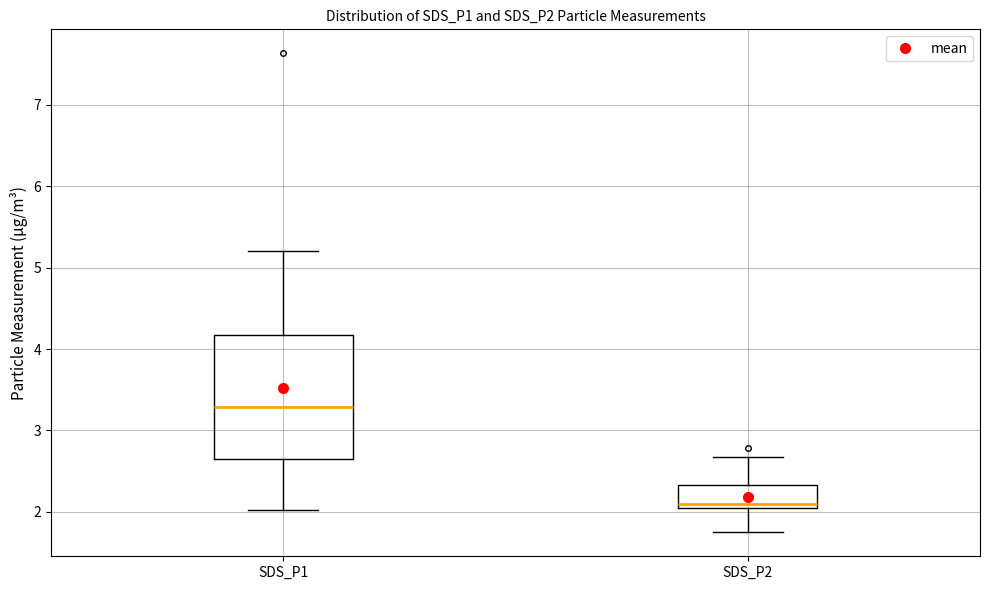

Reading left to right, read every box against the y-axis: the position of its median line, the range the box covers, and the ends of its whiskers. The values are not printed on the chart, so give them approximately, as read against the axis.

SDS_P1: median 3.3, box 2.6 to 4.2, whiskers 2.0 to 5.2
SDS_P2: median 2.1, box 2.0 to 2.3, whiskers 1.8 to 2.7